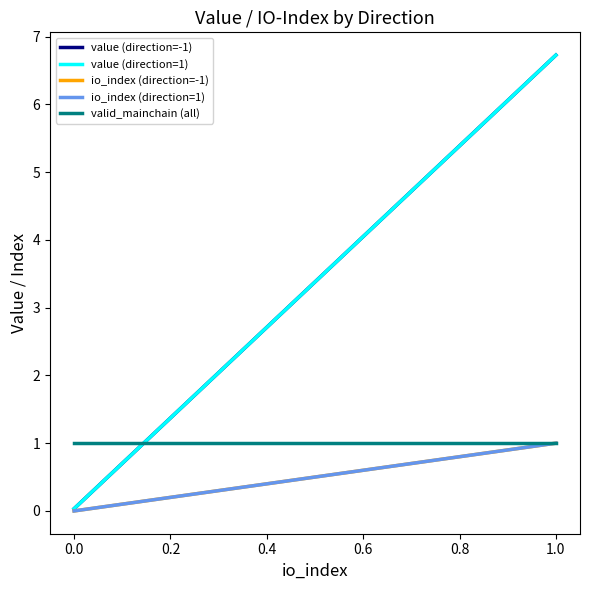

What is the maximum value shown in the chart?

6.7